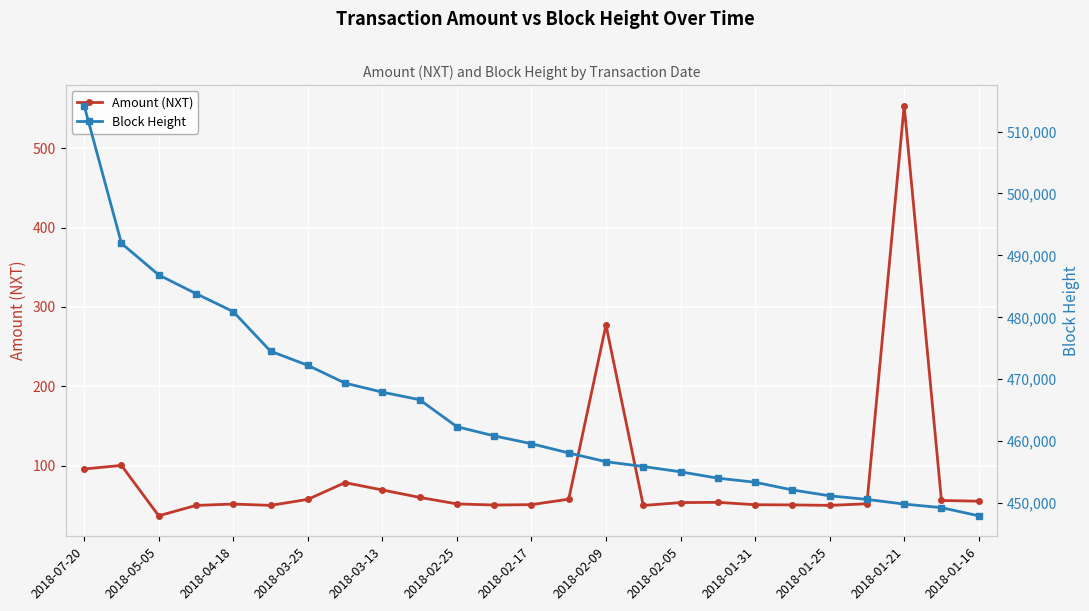

Between 15 and 13, which is larger?

13